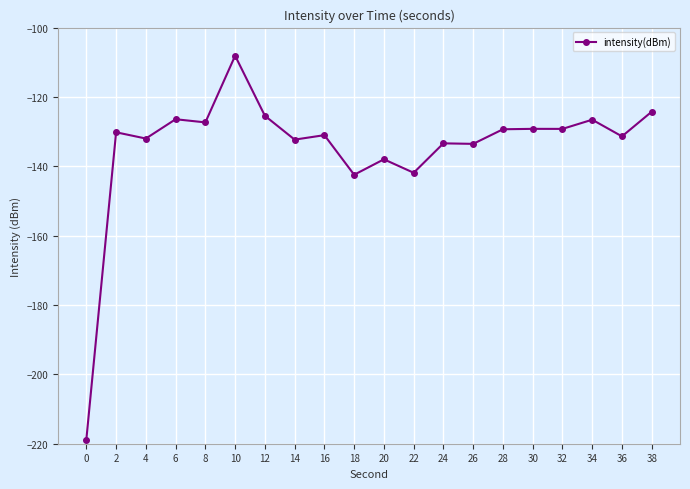

What is the value of the 8th point from the left?

-132.3